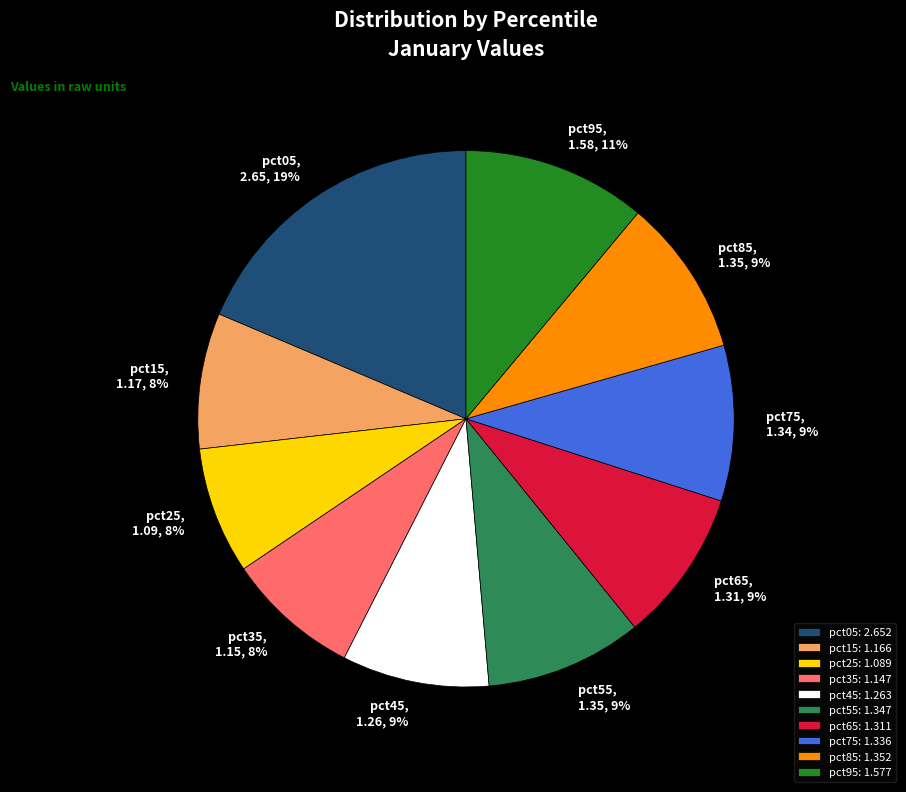

To the nearest percent, what portion does pct95 represent?

11%